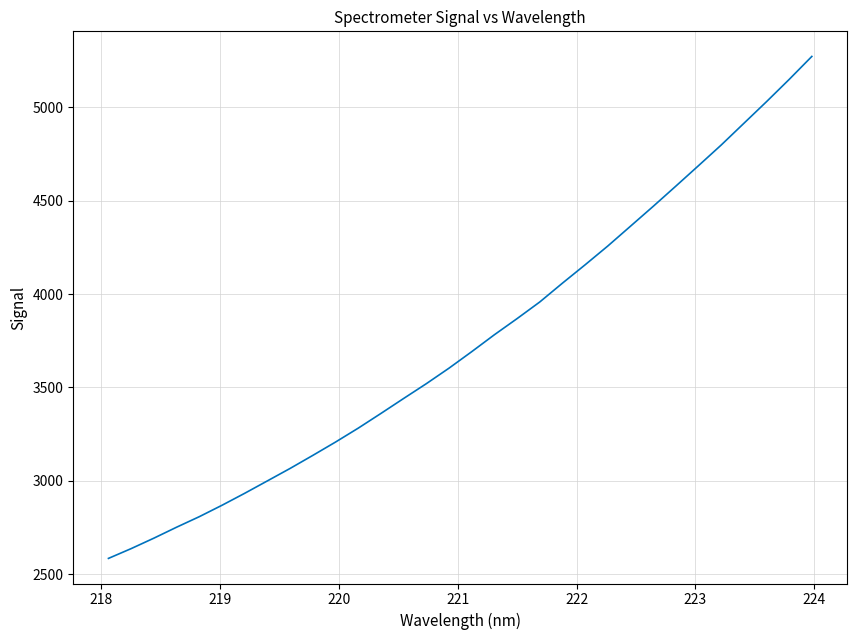

What is the difference between the maximum and minimum values?

2688.5